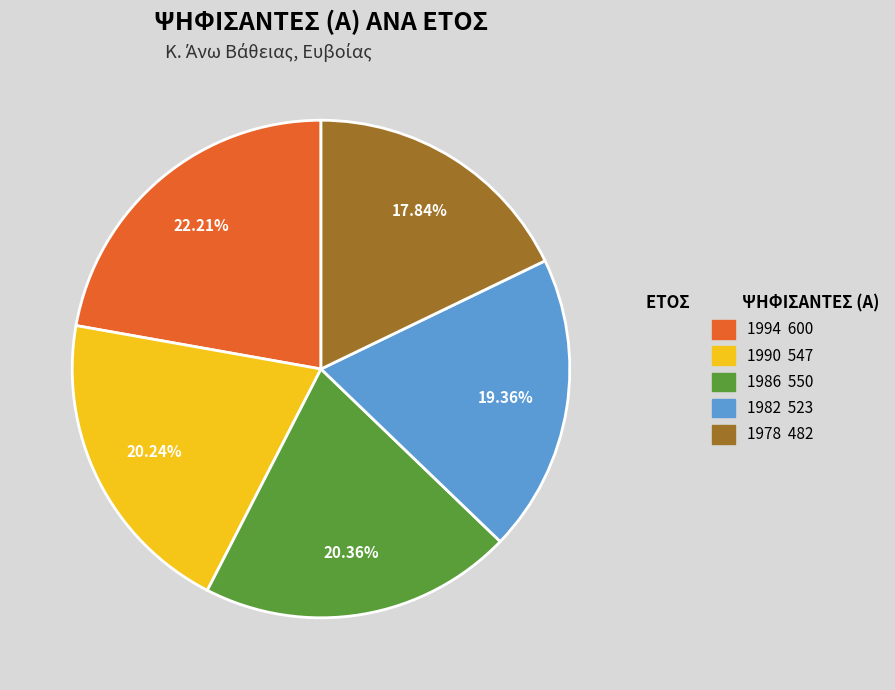

How many segments does this pie chart have?

5